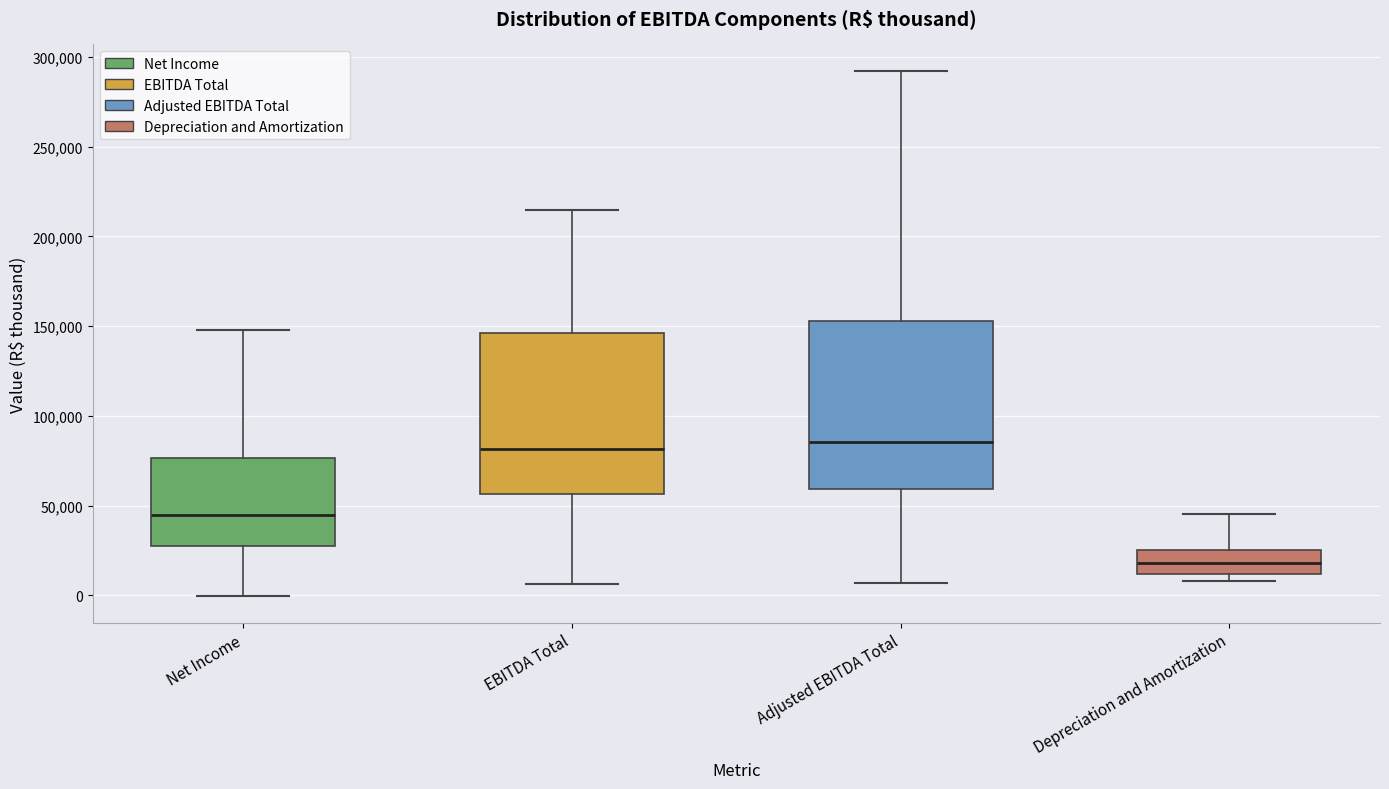

Where does the median line of the box for Depreciation and Amortization sit on the y-axis? The values are not printed on the chart, so give them approximately, as read against the axis.

20000